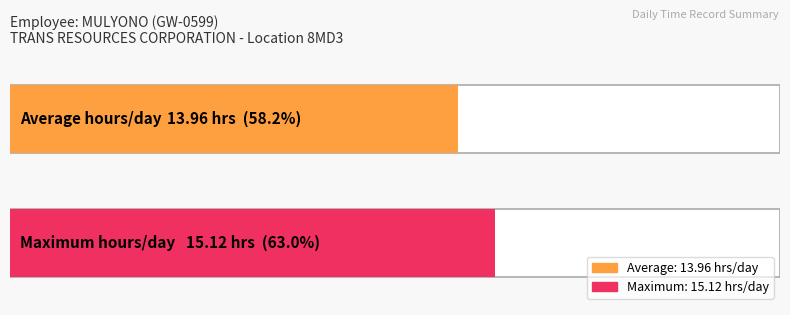

What is the maximum value shown in the chart?

15.1